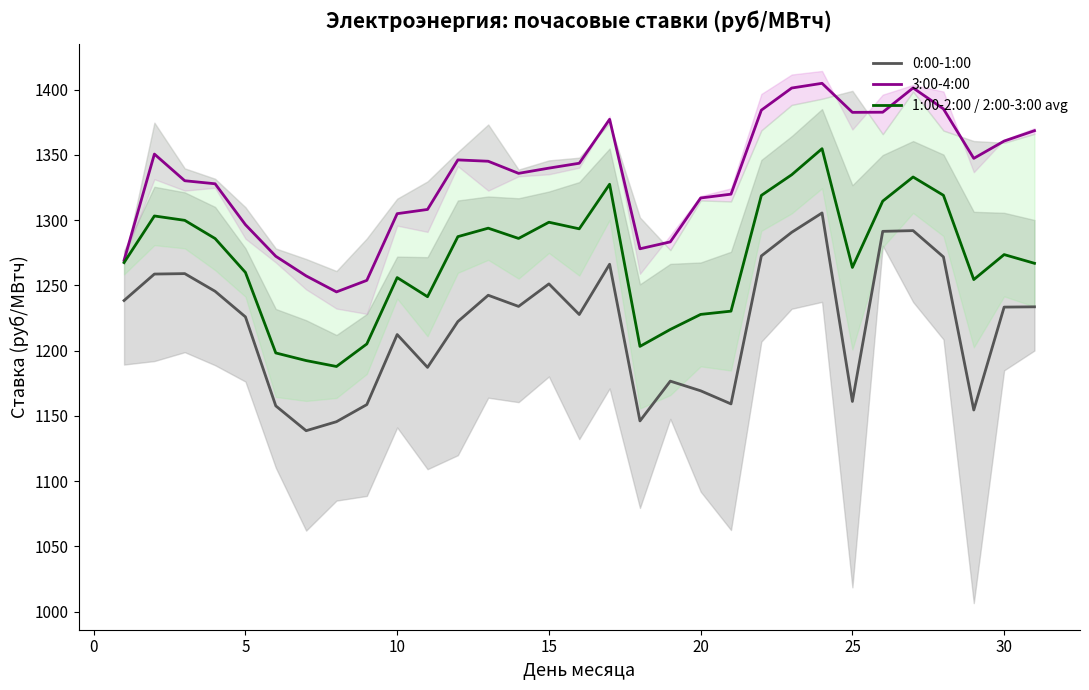

Is this an area chart (filled region under the line)?

No